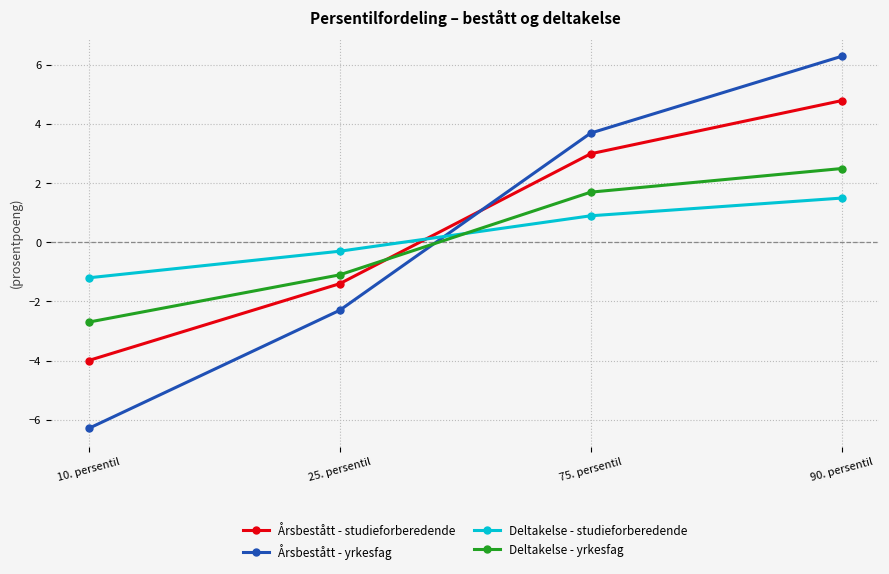

What is the label of the 2nd point from the right?

75. persentil